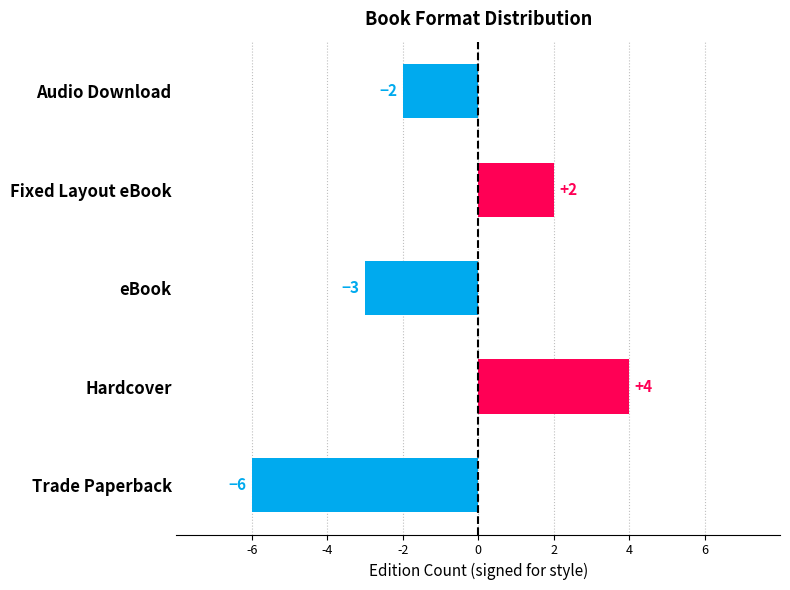

What is the minimum value shown in the chart?

-6